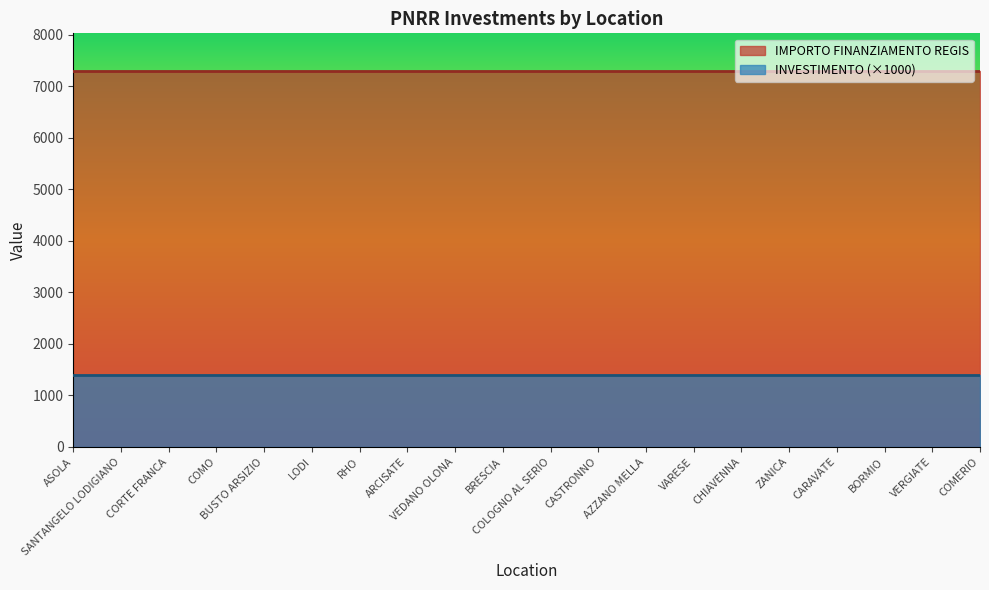

Reading left to right, list all the values displayed in this chart.

INVESTIMENTO: ASOLA=1.4	SANTANGELO LODIGIANO=1.4	CORTE FRANCA=1.4	COMO=1.4	BUSTO ARSIZIO=1.4	LODI=1.4	RHO=1.4	ARCISATE=1.4	VEDANO OLONA=1.4	BRESCIA=1.4	COLOGNO AL SERIO=1.4	CASTRONNO=1.4	AZZANO MELLA=1.4	VARESE=1.4	CHIAVENNA=1.4	ZANICA=1.4	CARAVATE=1.4	BORMIO=1.4	VERGIATE=1.4	COMERIO=1.4
IMPORTO FINANZIAMENTO REGIS: ASOLA=7301.0	SANTANGELO LODIGIANO=7301.0	CORTE FRANCA=7301.0	COMO=7301.0	BUSTO ARSIZIO=7301.0	LODI=7301.0	RHO=7301.0	ARCISATE=7301.0	VEDANO OLONA=7301.0	BRESCIA=7301.0	COLOGNO AL SERIO=7301.0	CASTRONNO=7301.0	AZZANO MELLA=7301.0	VARESE=7301.0	CHIAVENNA=7301.0	ZANICA=7301.0	CARAVATE=7301.0	BORMIO=7301.0	VERGIATE=7301.0	COMERIO=7301.0